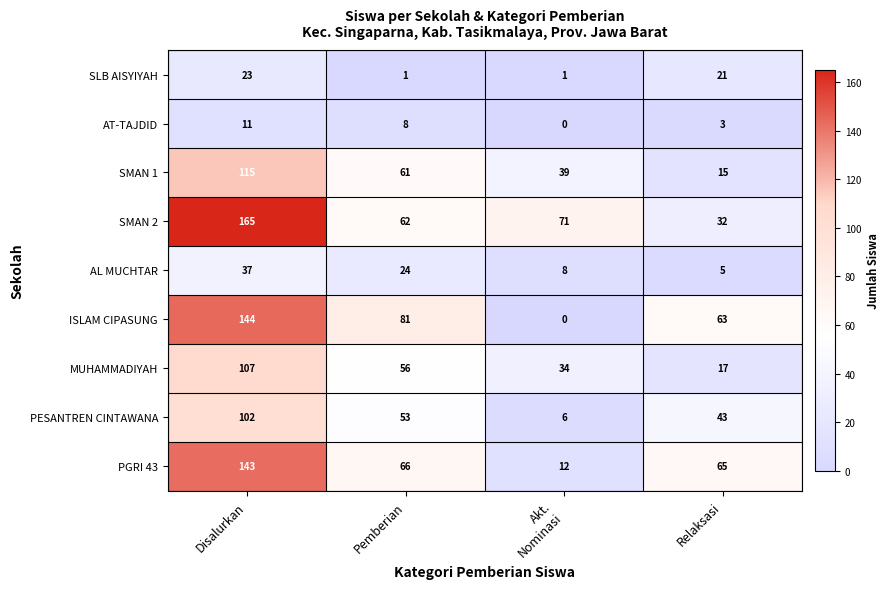

Rank the series by their maximum value, from highest to lowest.

SMAN 2, ISLAM CIPASUNG, PGRI 43, SMAN 1, MUHAMMADIYAH, PESANTREN CINTAWANA, AL MUCHTAR, SLB AISYIYAH, AT-TAJDID